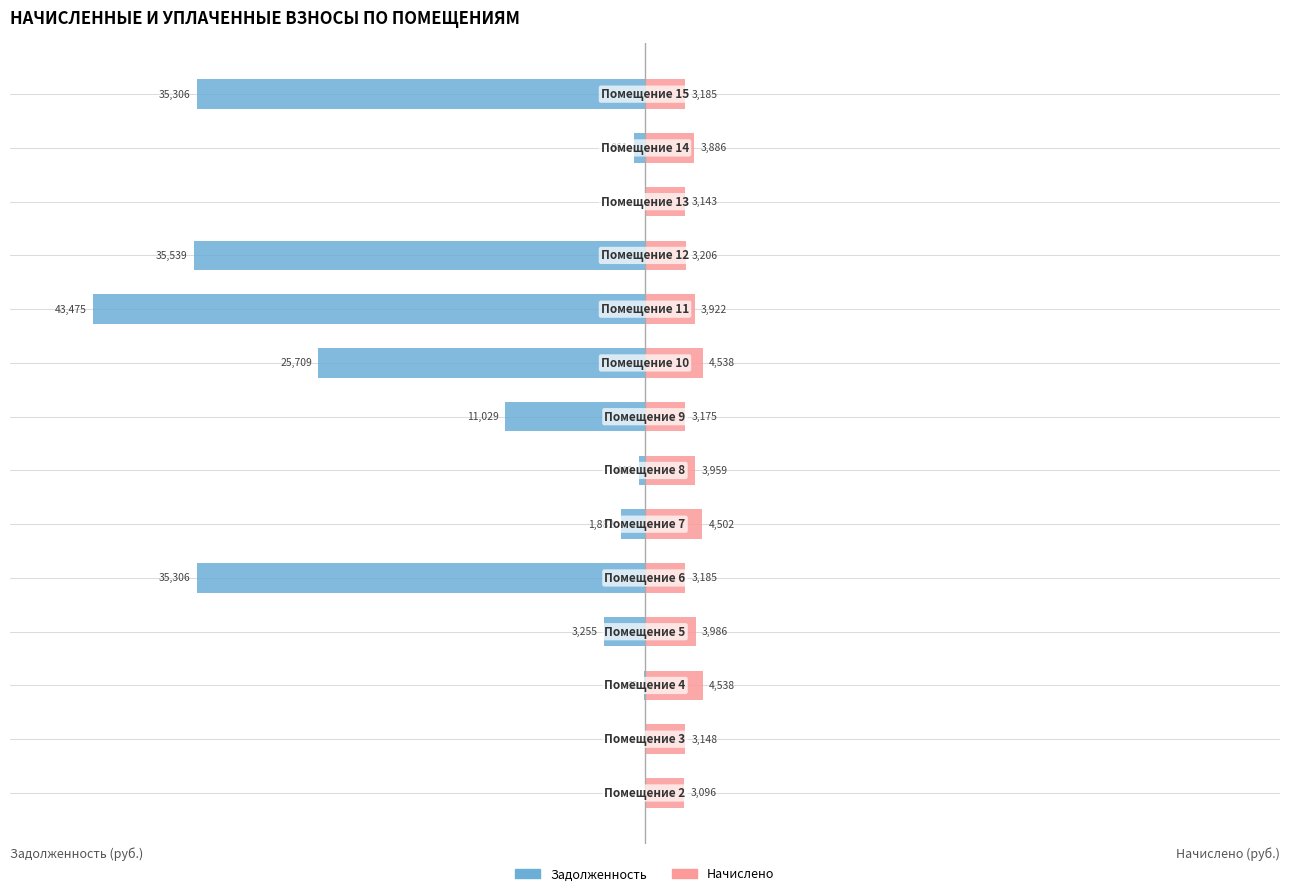

What is the value of the Начислено bar at the 10th from the left?

3922.5